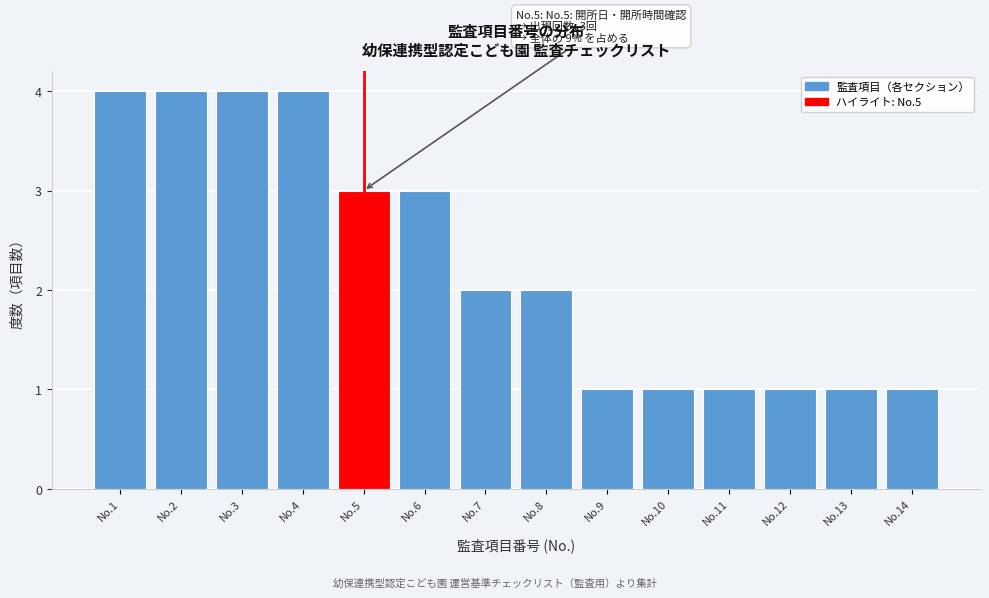

Reading left to right, list all the values displayed in this chart.

No.1=4	No.2=4	No.3=4	No.4=4	No.5=3	No.6=3	No.7=2	No.8=2	No.9=1	No.10=1	No.11=1	No.12=1	No.13=1	No.14=1